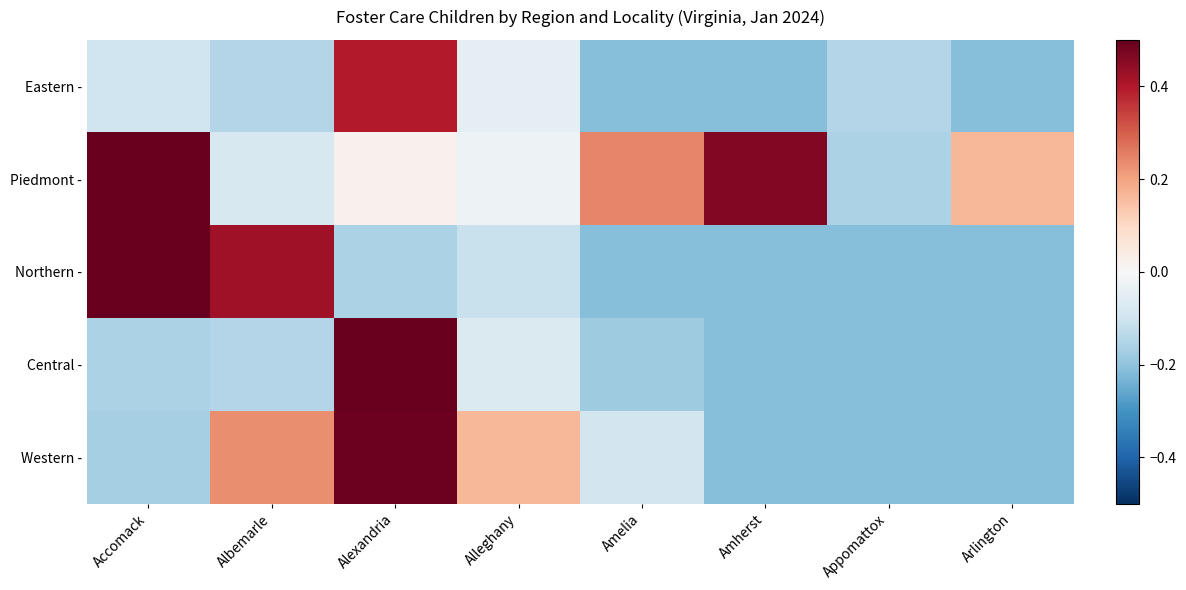

At which category is the sum across all series the highest?

Alexandria